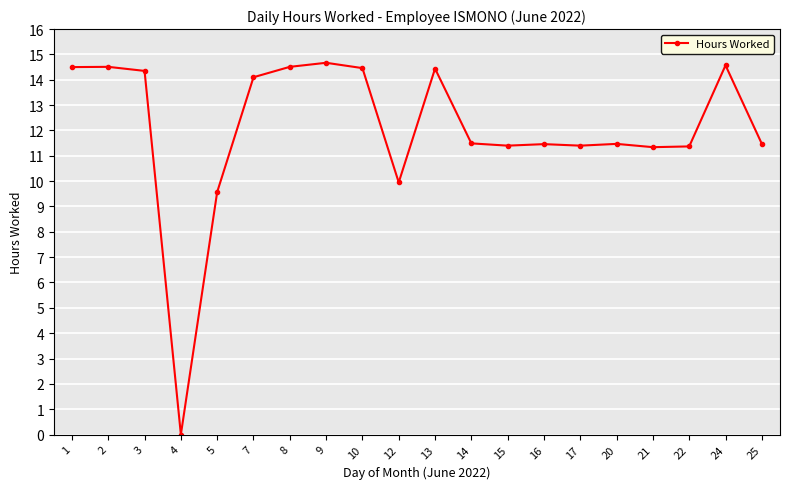

True or false: there are more than 1 points higher than both neighbors.

True